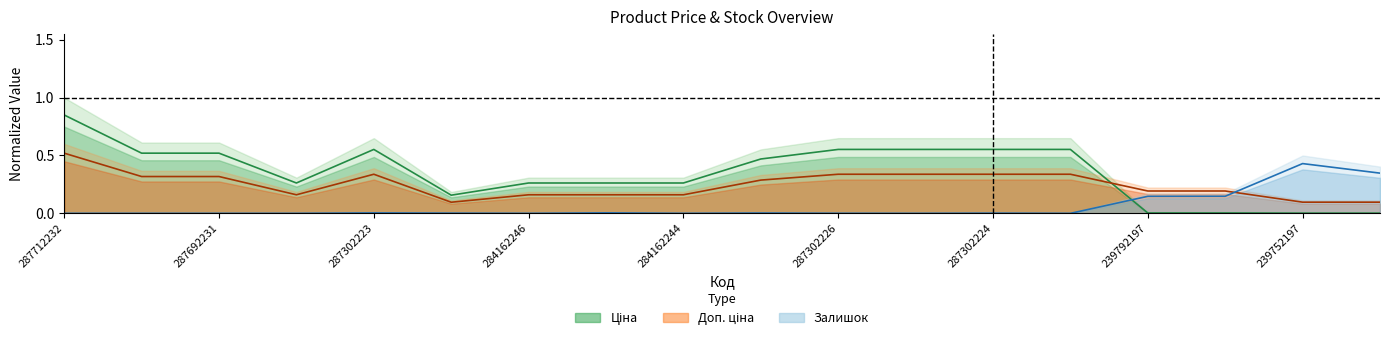

What are all the series names shown in the legend?

Ціна, Доп. ціна, Залишок